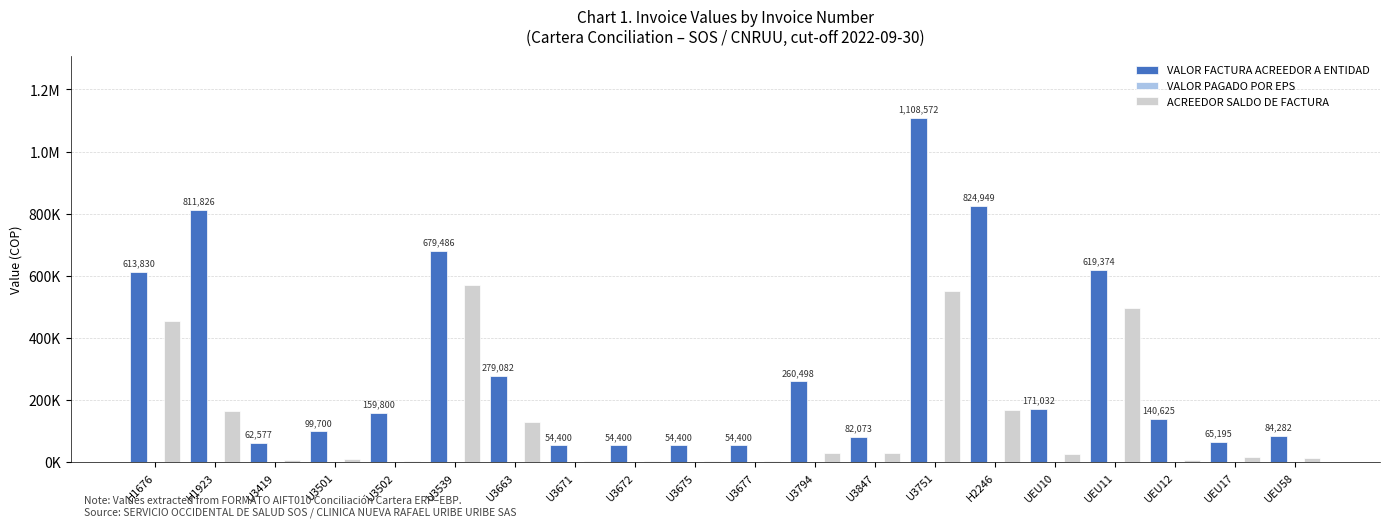

Reading left to right, extract all data points from this chart.

VALOR FACTURA ACREEDOR A ENTIDAD: H1676=613830	H1923=811826	U3419=62577	U3501=99700	U3502=159800	U3539=679486	U3663=279082	U3671=54400	U3672=54400	U3675=54400	U3677=54400	U3794=260498	U3847=82073	U3751=1108572	H2246=824949	UEU10=171032	UEU11=619374	UEU12=140625	UEU17=65195	UEU58=84282
VALOR PAGADO POR EPS: H1676=0	H1923=0	U3419=0	U3501=0	U3502=0	U3539=0	U3663=0	U3671=0	U3672=0	U3675=0	U3677=0	U3794=0	U3847=0	U3751=0	H2246=0	UEU10=0	UEU11=0	UEU12=0	UEU17=0	UEU58=0
ACREEDOR SALDO DE FACTURA: H1676=456403	H1923=163918	U3419=8875	U3501=11000	U3502=6000	U3539=571914	U3663=129348	U3671=6000	U3672=6000	U3675=6000	U3677=6000	U3794=29424	U3847=29571	U3751=552472	H2246=168500	UEU10=27404	UEU11=497274	UEU12=7625	UEU17=16111	UEU58=15222